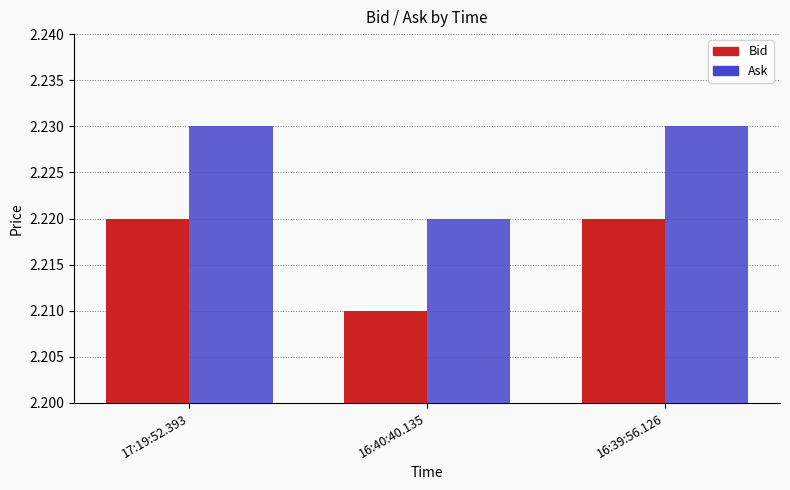

Which series has the largest total across all categories?

Ask